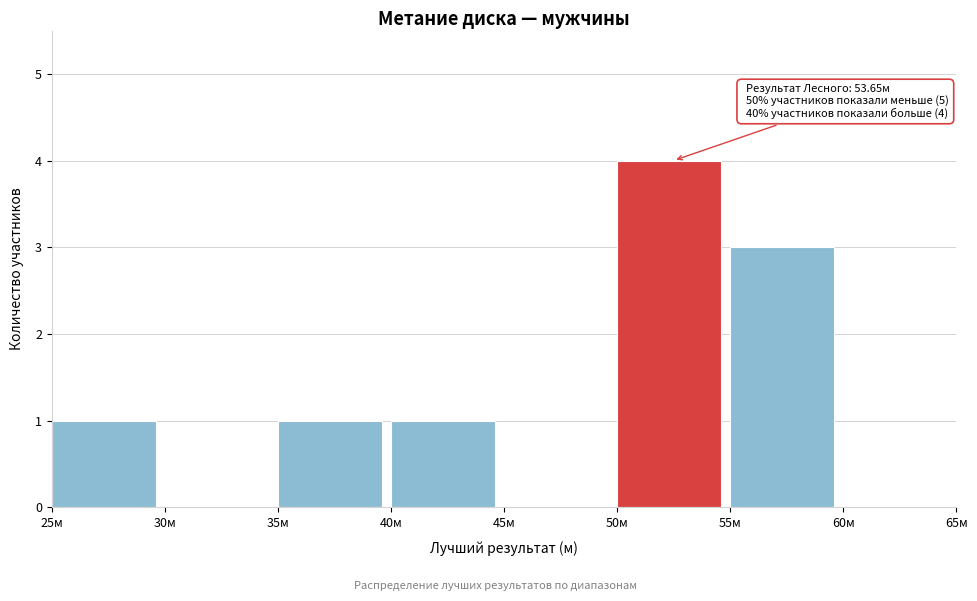

Which range on the x-axis has the tallest bar?

50 to 55